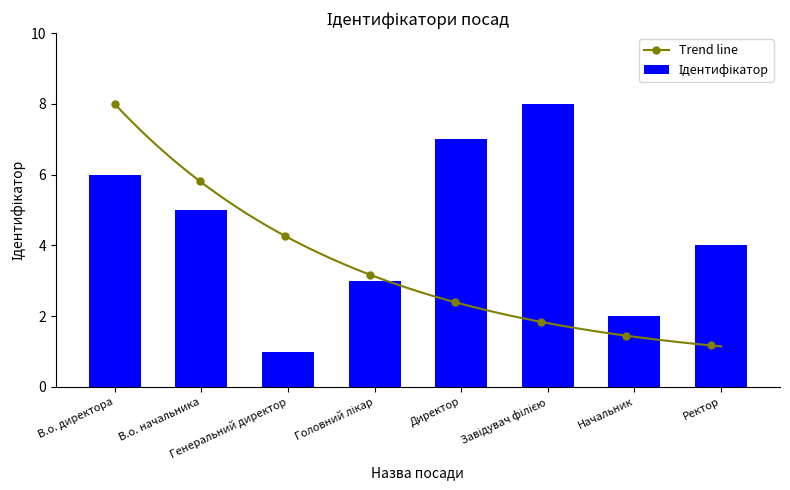

What is the difference between the values at Завідувач філією and В.о. директора?

2